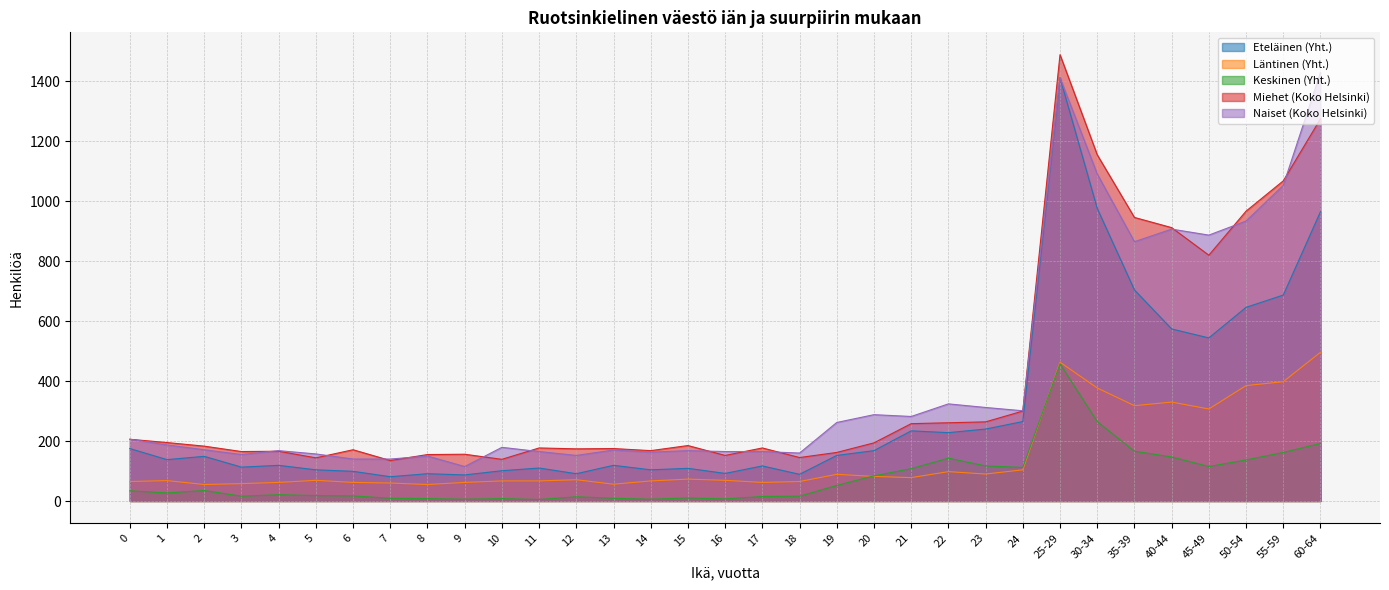

At which label does Miehet (Koko Helsinki) reach its peak?

25-29